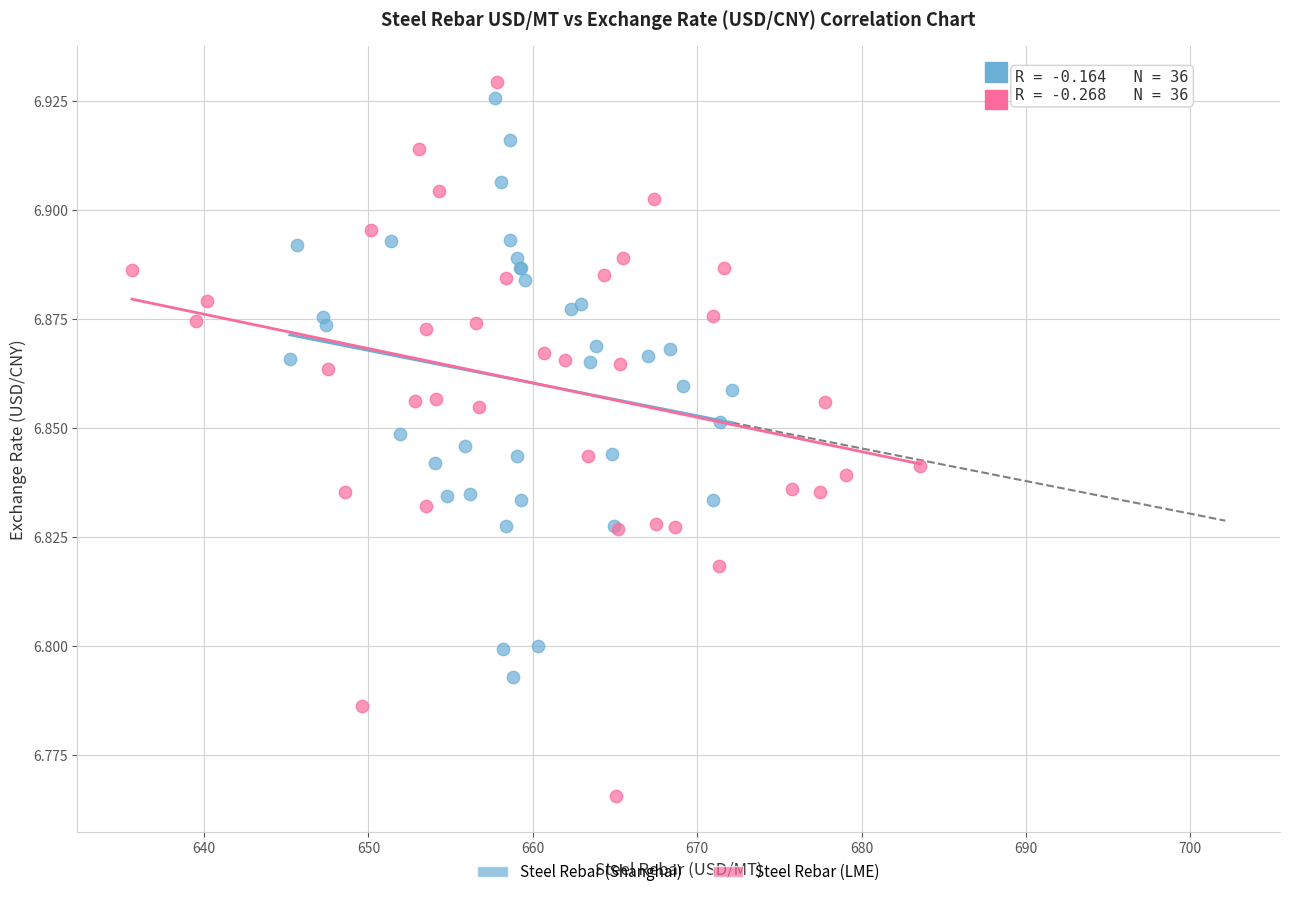

Which series contains the lowest Y value?

Steel Rebar (LME)